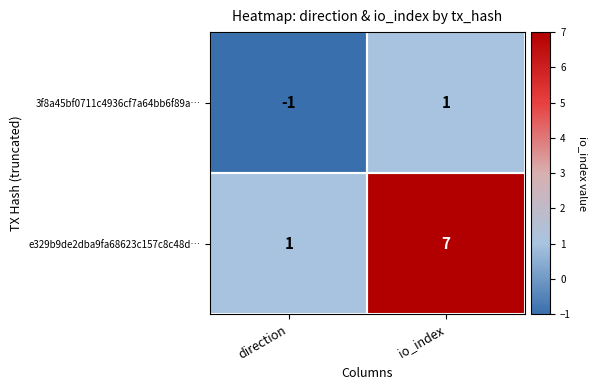

At which category is the sum across all series the highest?

io_index